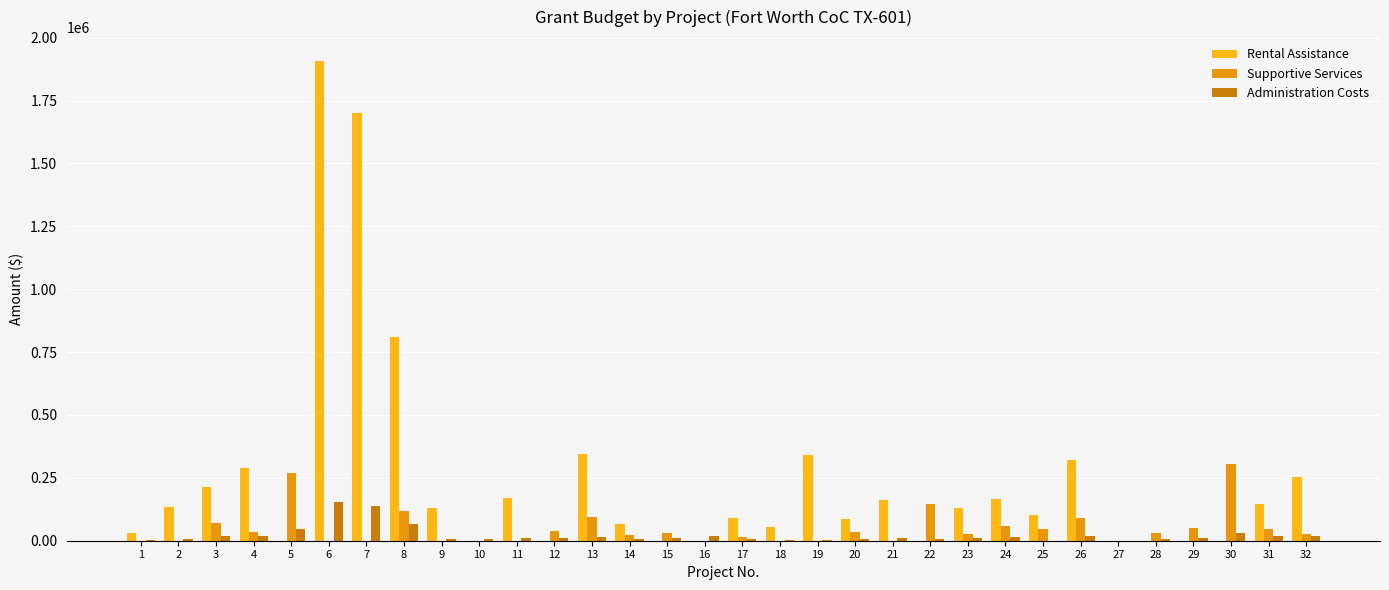

What is the value of the Administration Costs bar at the 3rd from the left?

20086